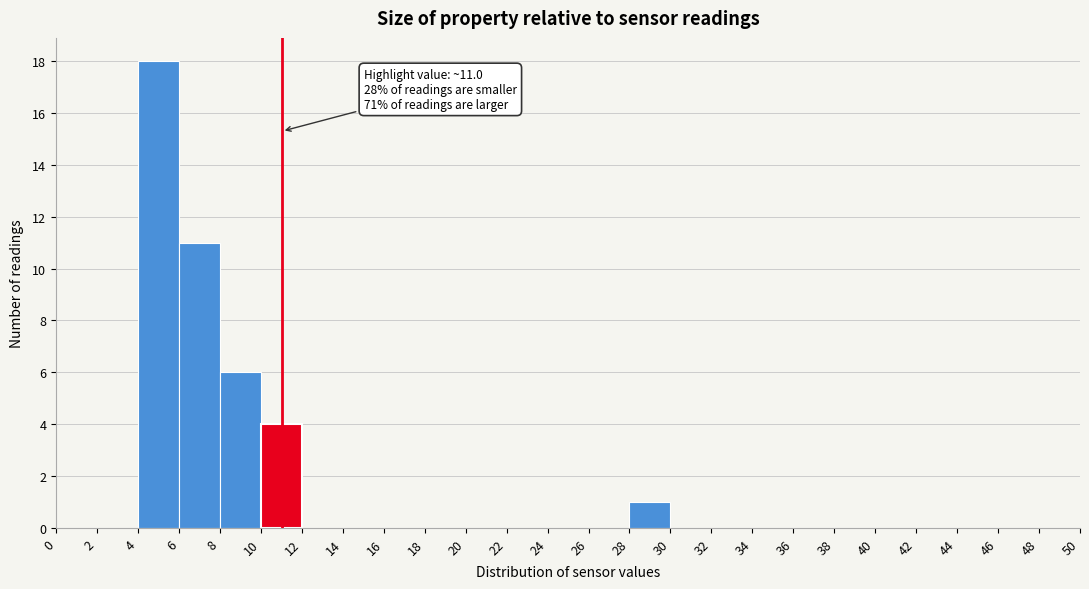

Over which range of the x-axis is the bar tallest?

4 to 6